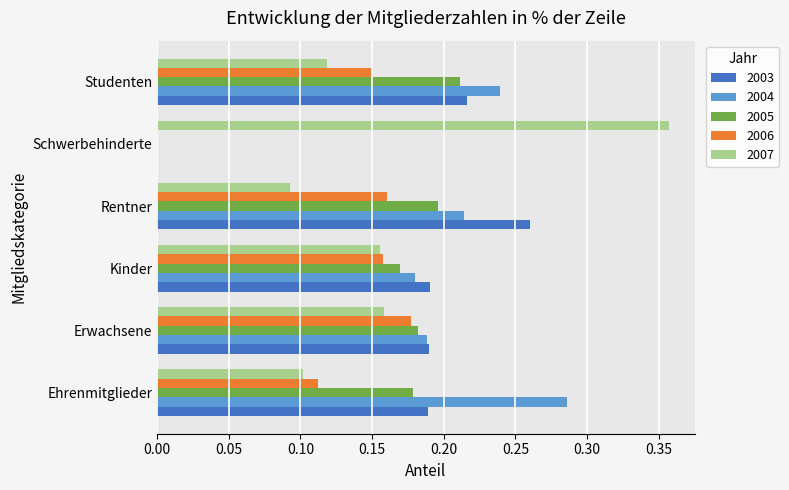

At which category does the chart reach its peak across all series?

Schwerbehinderte